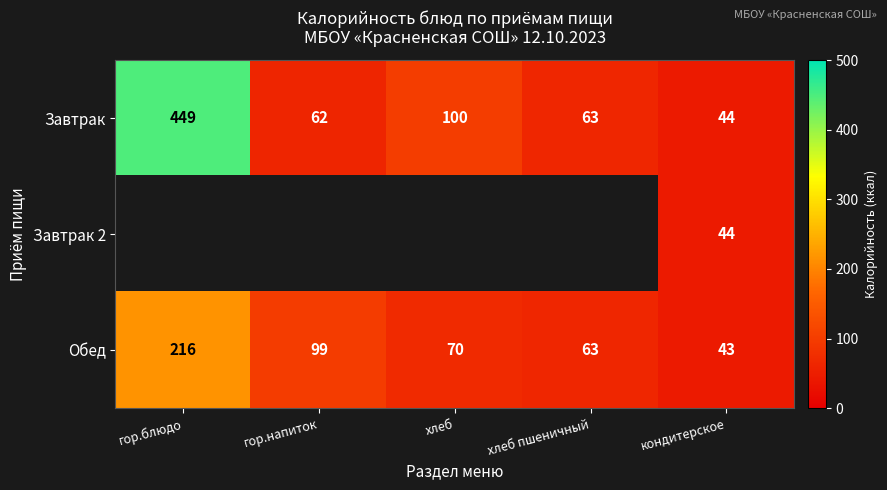

What is the maximum value shown in the chart?

449.0